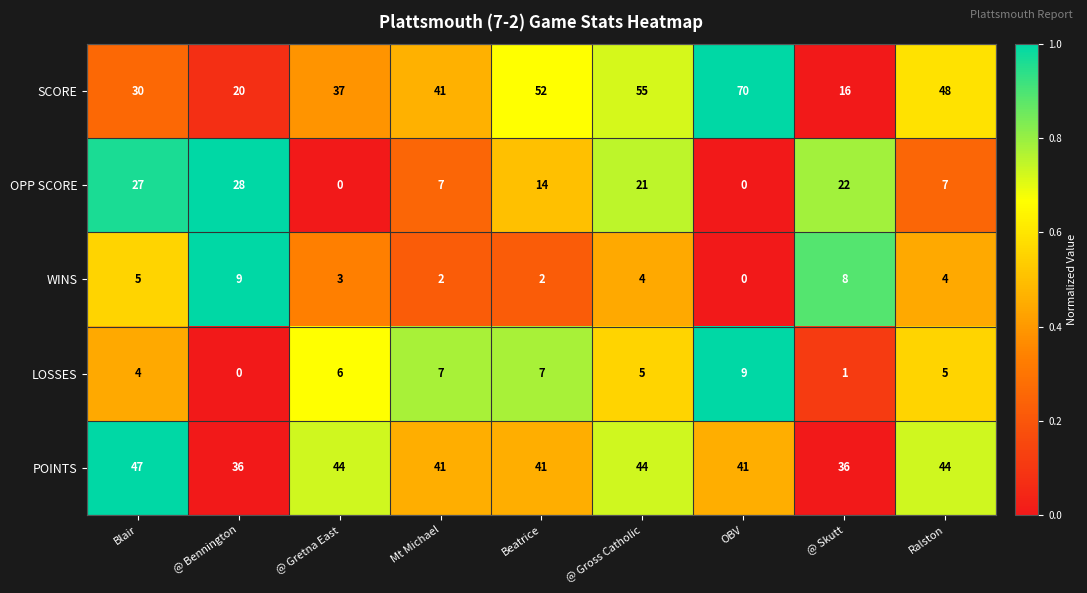

At which category is the sum across all series the highest?

@ Gross Catholic